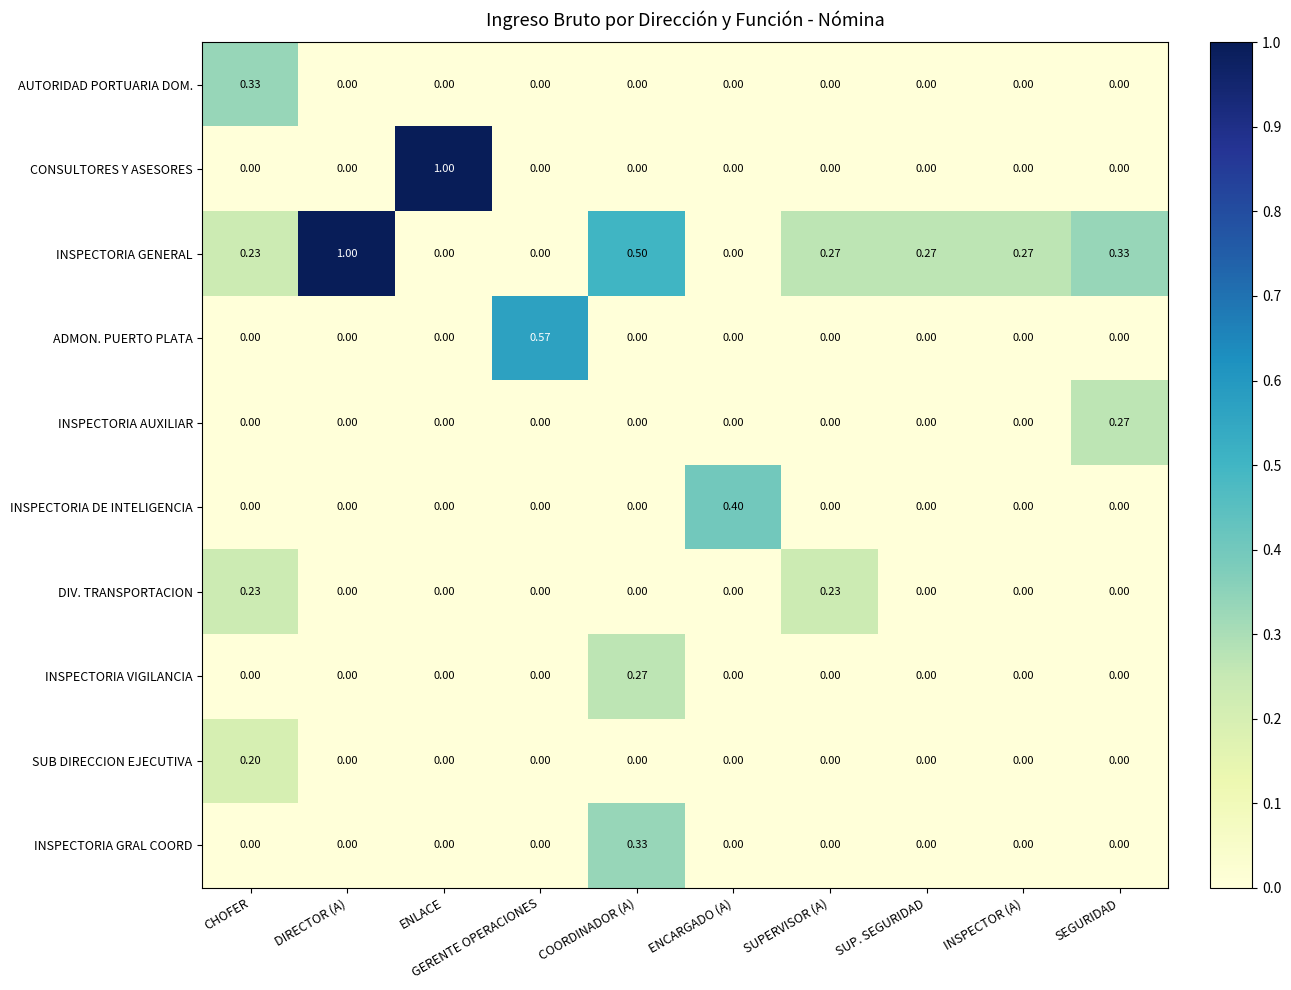

How many series are shown in this chart?

10